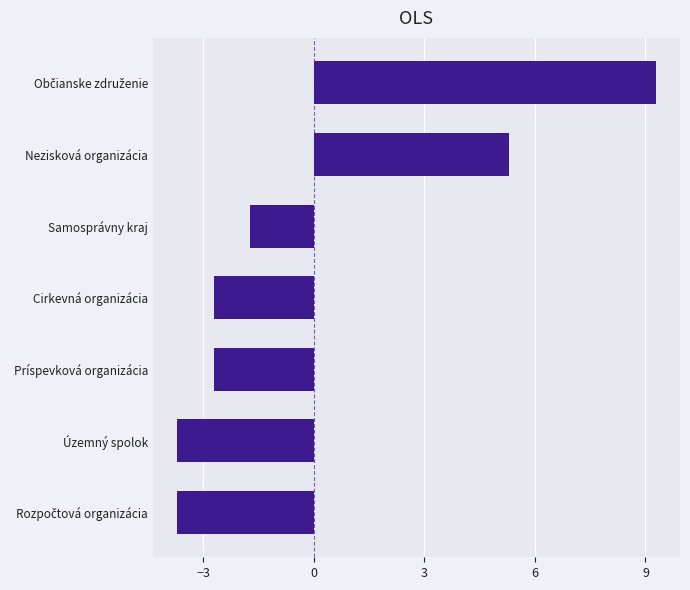

Between Príspevková organizácia and Nezisková organizácia, which is larger?

Nezisková organizácia